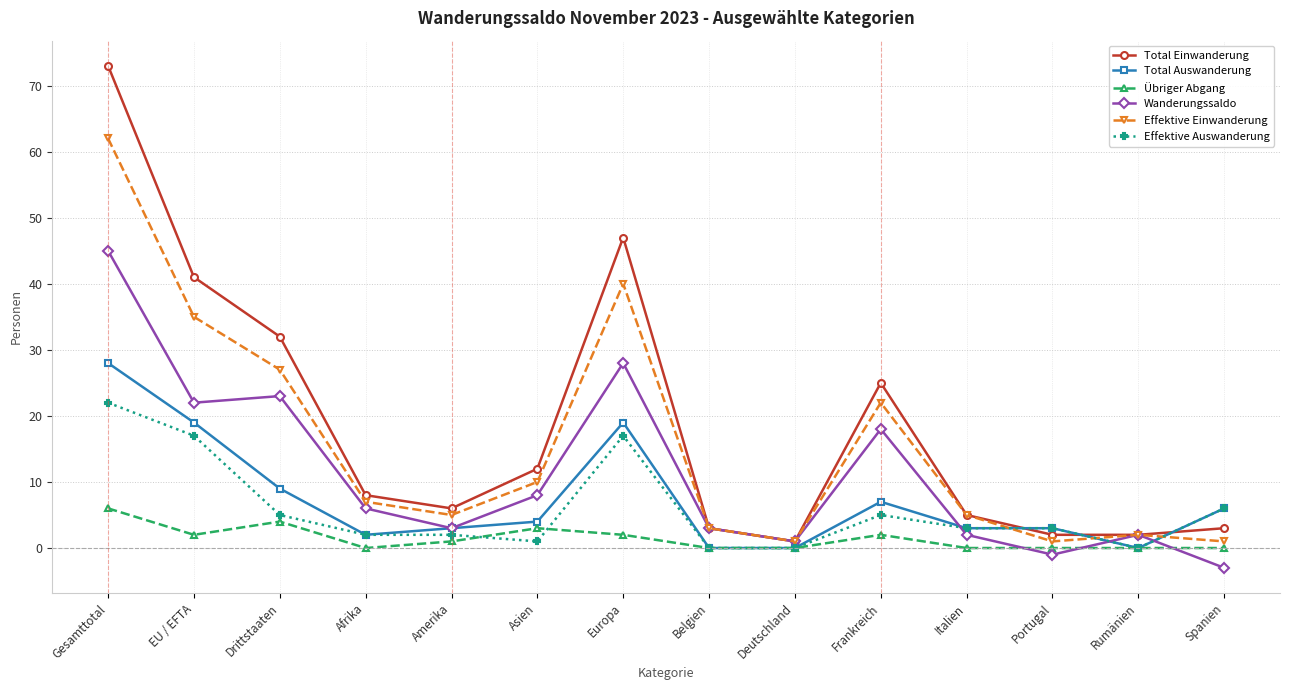

Which series has the largest range (max minus min)?

Total Einwanderung